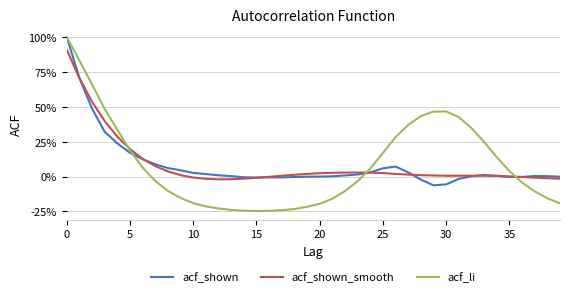

In acf_shown, how many points are higher than both neighbors (excluding endpoints)?

3